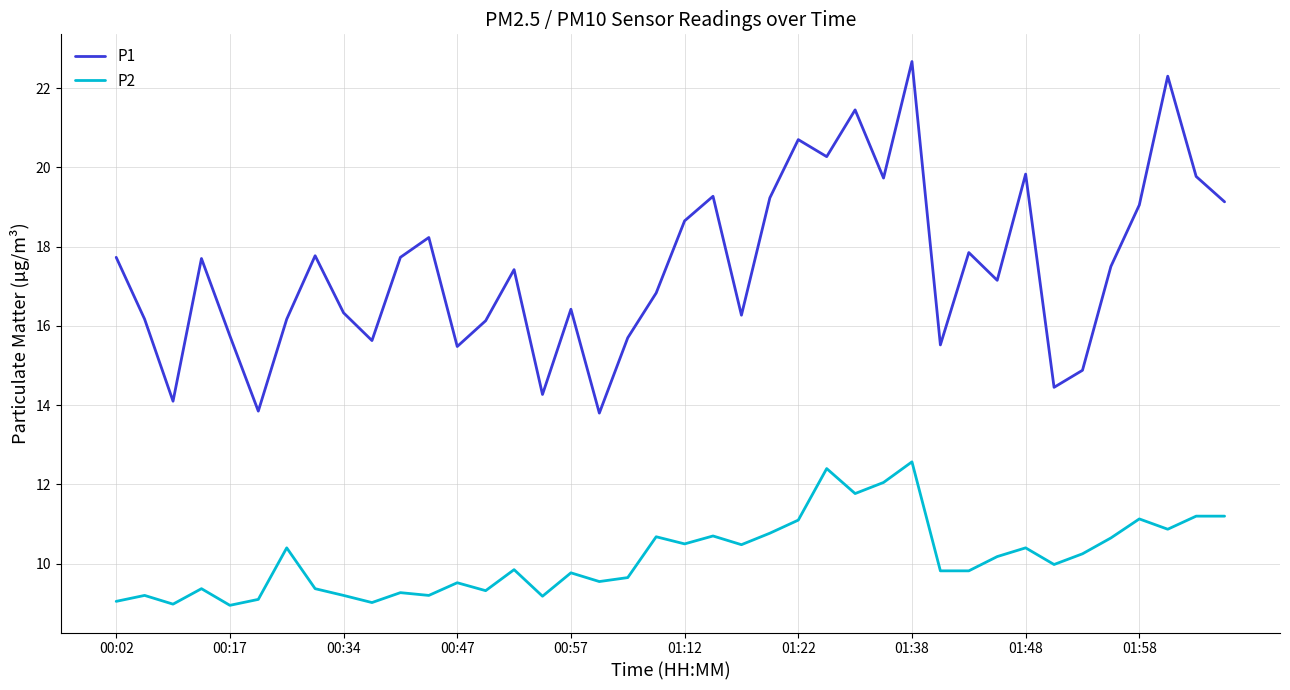

Which series has the largest total across all categories?

P1